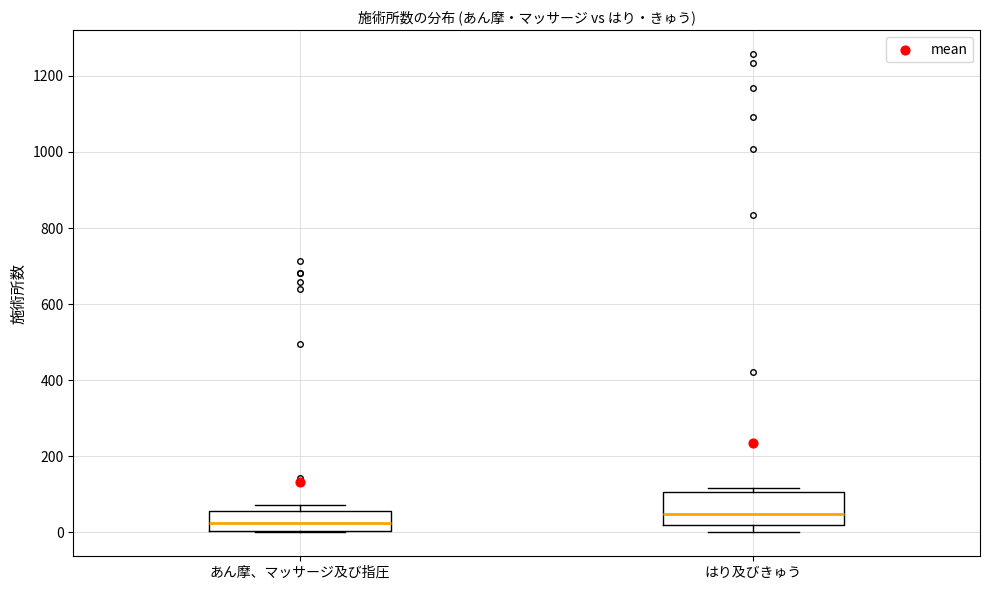

Where is the upper edge of the box for あん摩、マッサージ及び指圧 on the y-axis? The values are not printed on the chart, so give them approximately, as read against the axis.

60